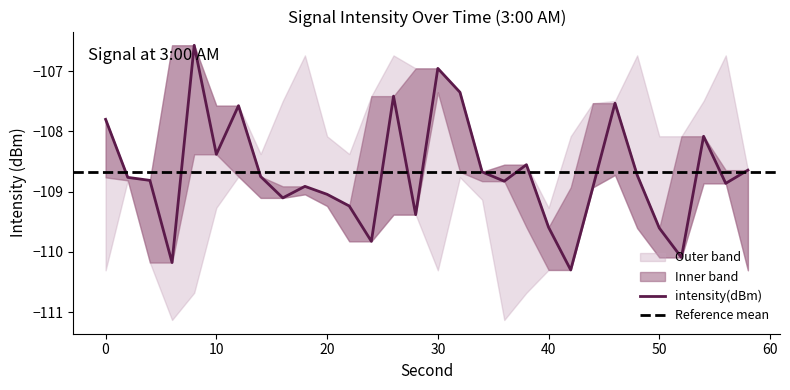

How many interior local valleys does the intensity(dBm) series have?

9